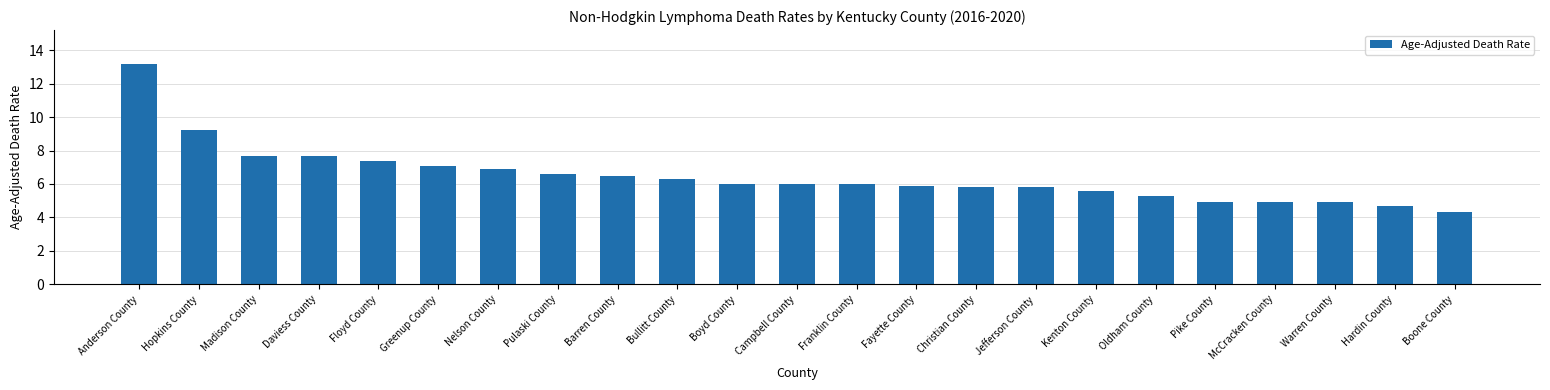

Reading left to right, transcribe all the data shown in this chart.

Anderson County=13.2	Hopkins County=9.2	Madison County=7.7	Daviess County=7.7	Floyd County=7.4	Greenup County=7.1	Nelson County=6.9	Pulaski County=6.6	Barren County=6.5	Bullitt County=6.3	Boyd County=6.0	Campbell County=6.0	Franklin County=6.0	Fayette County=5.9	Christian County=5.8	Jefferson County=5.8	Kenton County=5.6	Oldham County=5.3	Pike County=4.9	McCracken County=4.9	Warren County=4.9	Hardin County=4.7	Boone County=4.3